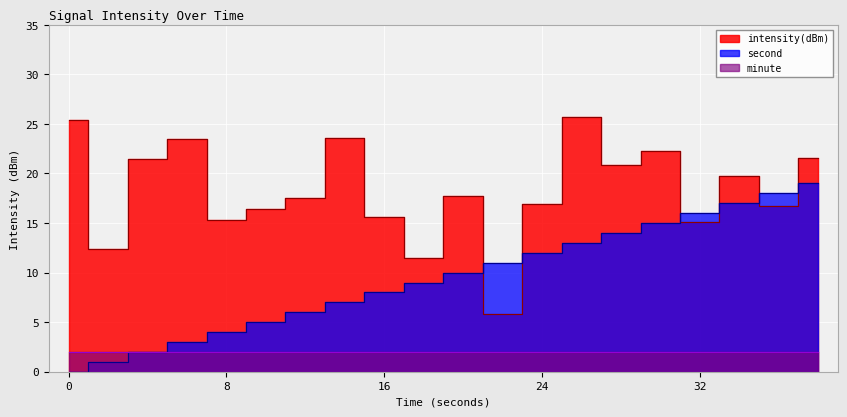

Between 22 and 28, which series saw the biggest shift?

intensity(dBm)